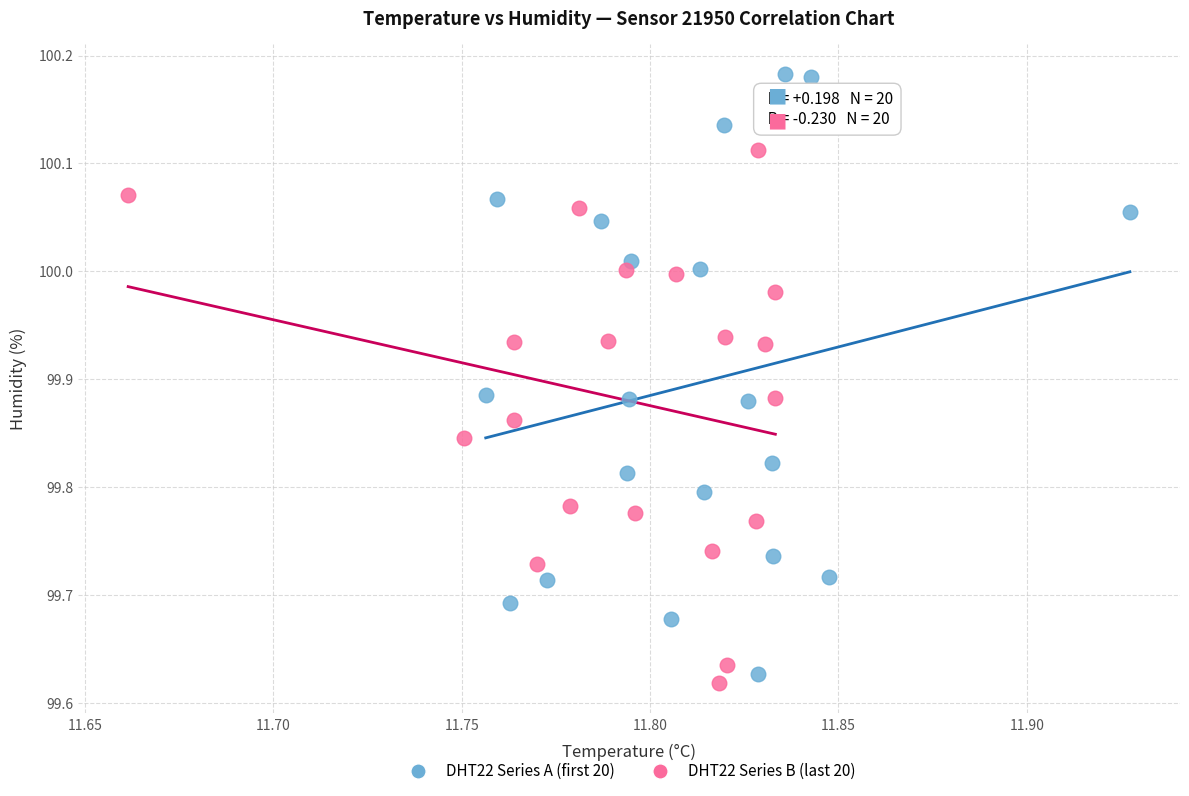

Which series has the largest Y range (max minus min)?

DHT22 Series A (first 20)